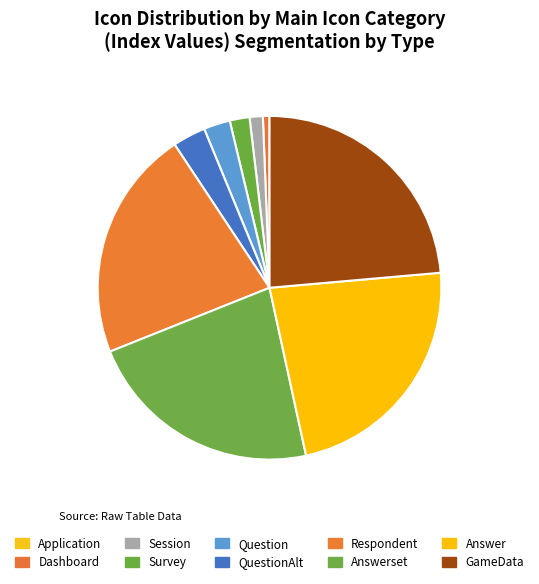

Rank the categories by value from highest to lowest.

GameData, Answer, Answerset, Respondent, QuestionAlt, Question, Survey, Session, Dashboard, Application